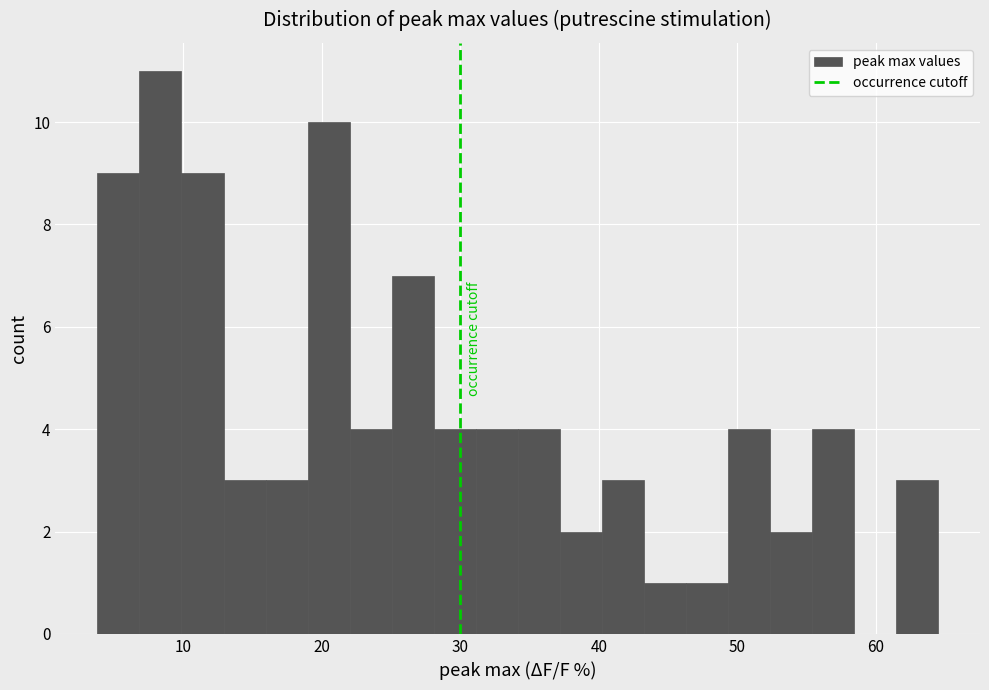

Read against the x-axis, roughly where is the centre of the tallest bar?

8